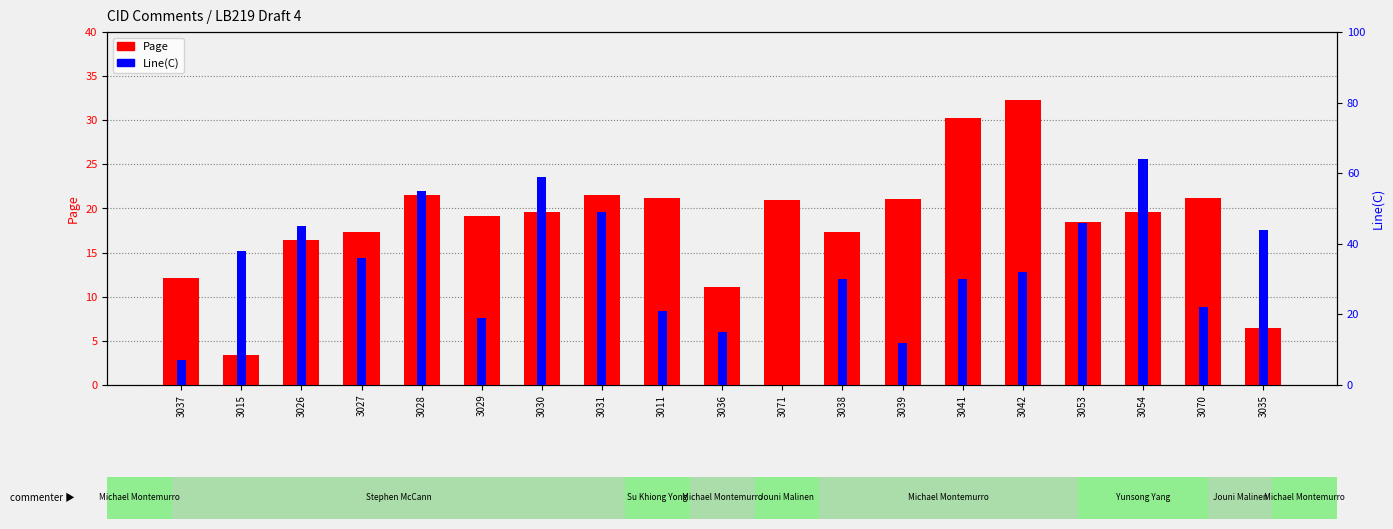

Which has a higher value, 3036 or 3041?

3041